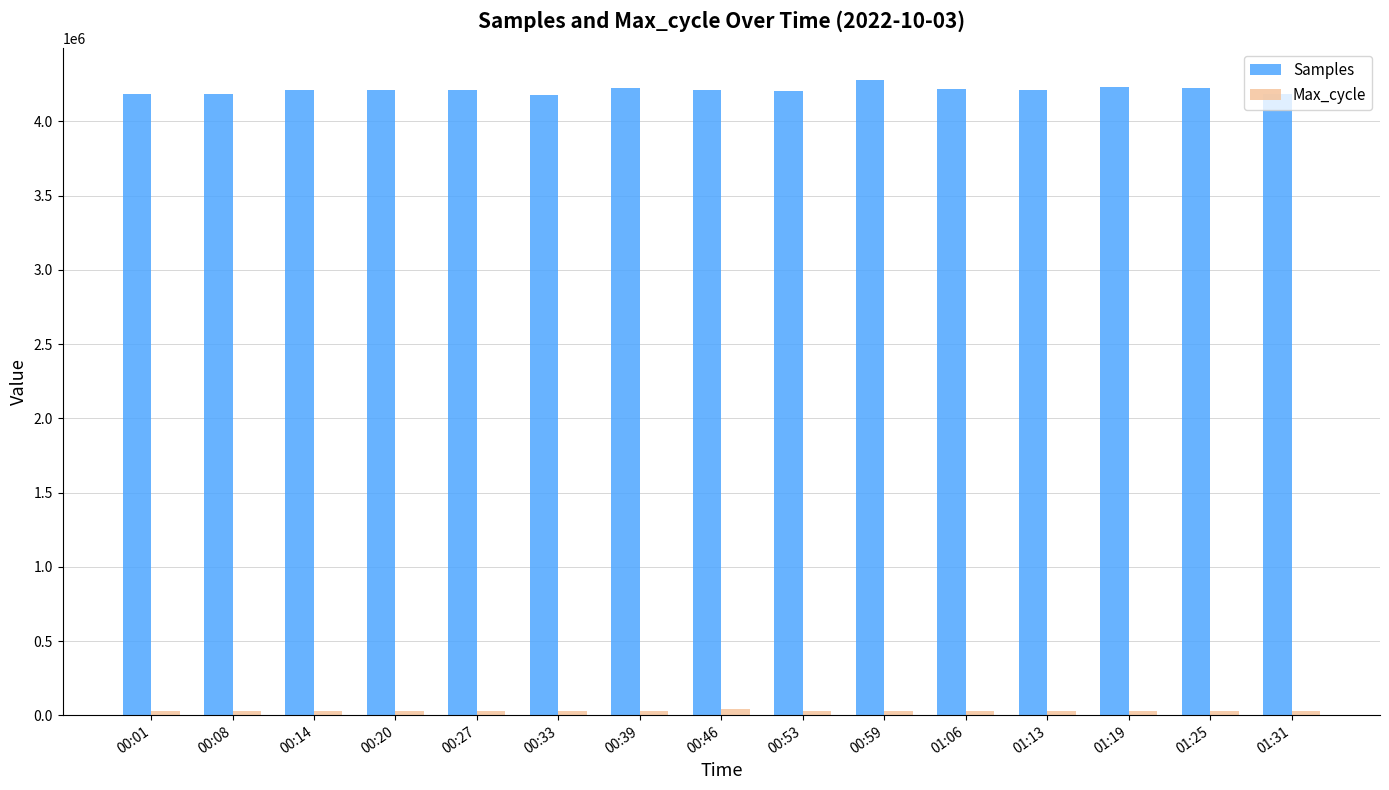

What is the difference between the maximum and minimum values in the Samples series?

101021